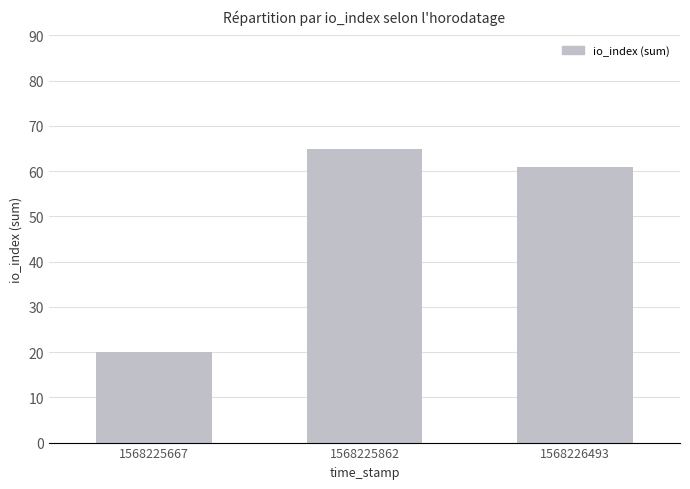

How many values are below 61?

1